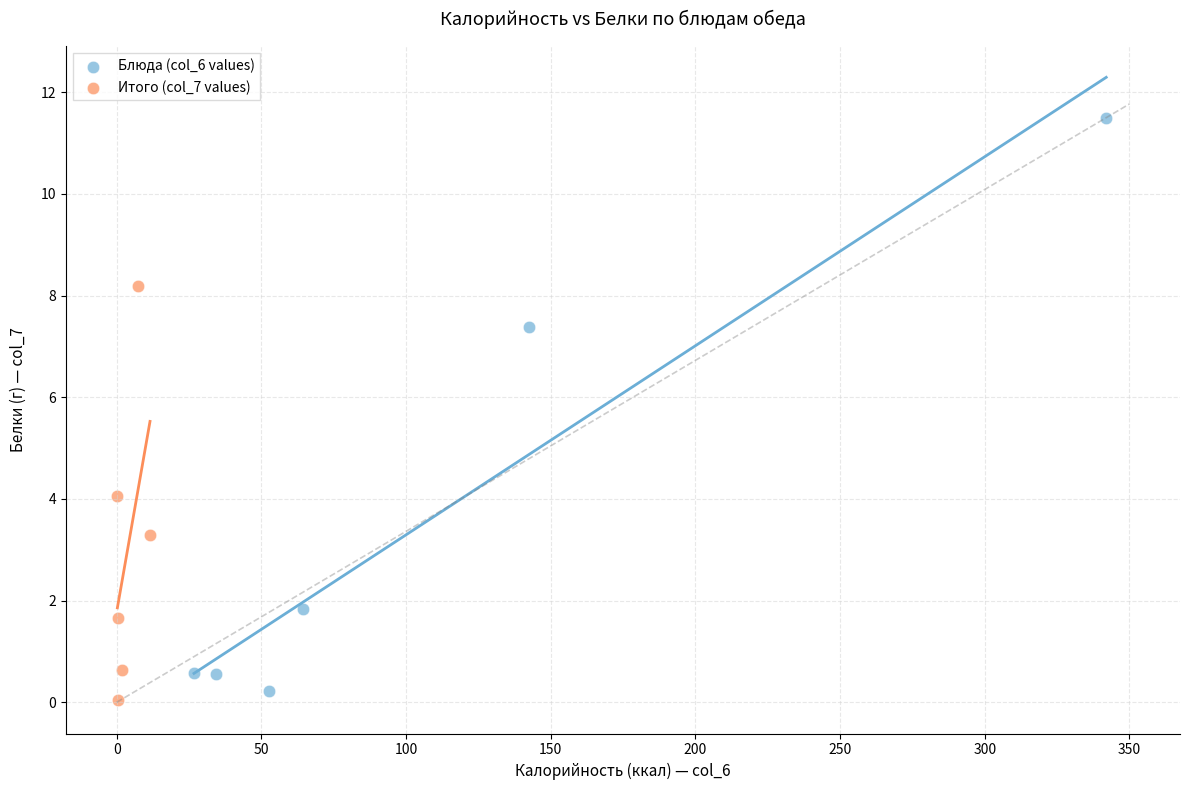

Which series contains the lowest Y value?

Итого (col_7 values)